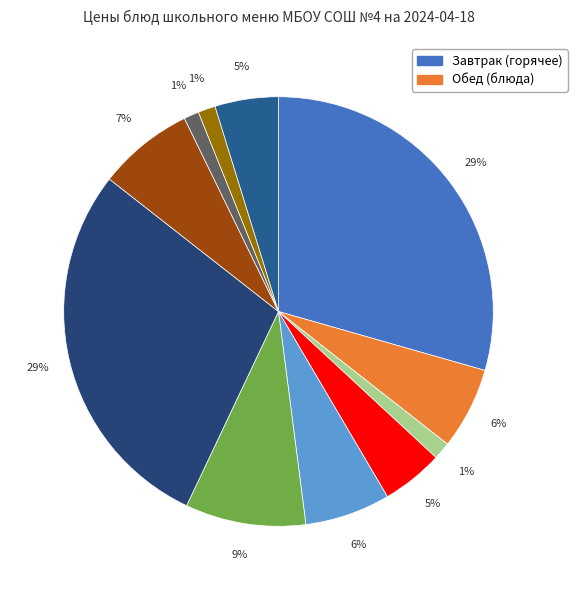

How many slices are in this pie chart?

11